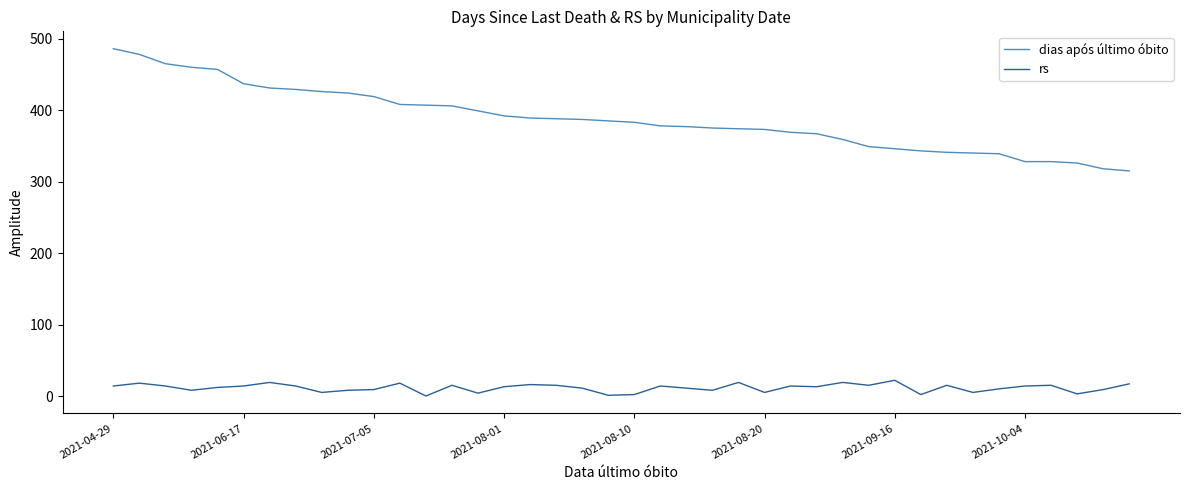

What is the greatest value displayed?

486